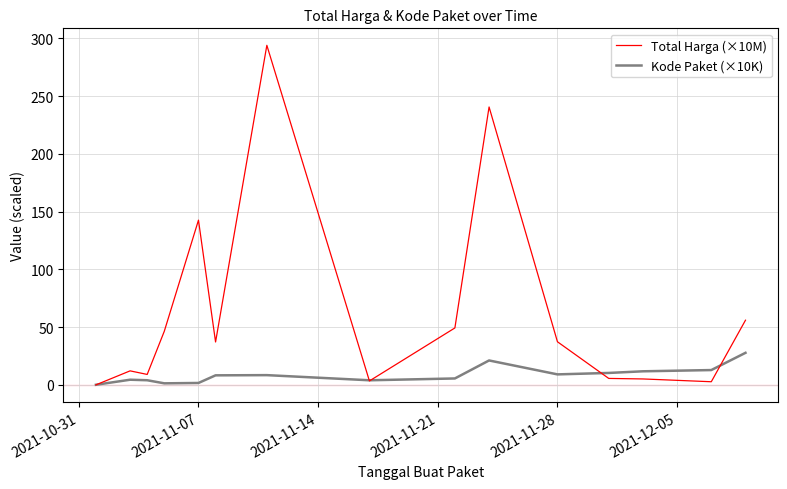

What are all the series names shown in the legend?

Total Harga (×10M), Kode Paket (×10K)